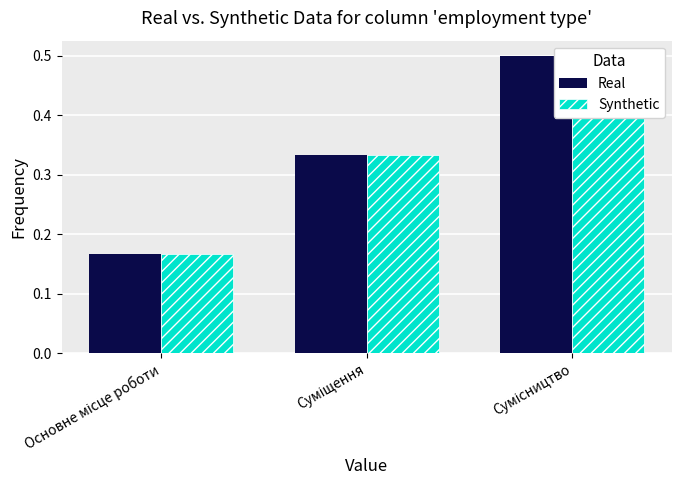

Reading left to right, list all the values displayed in this chart.

Real: 0.2	0.3	0.5
Synthetic: 0.2	0.3	0.5